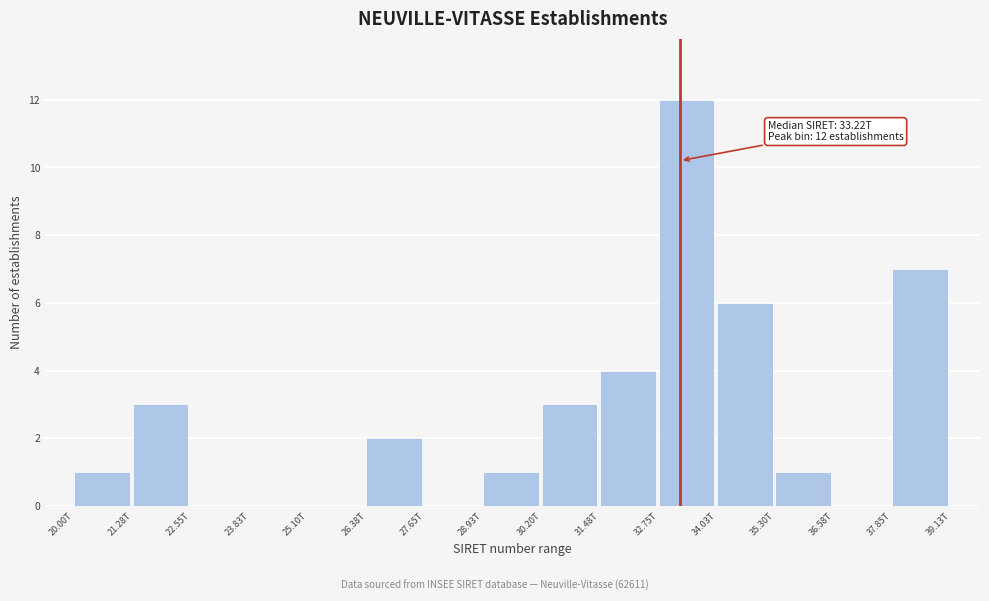

Reading left to right, what are all the values shown in this chart?

20.00T=1	21.28T=3	22.55T=0	23.83T=0	25.10T=0	26.38T=2	27.65T=0	28.93T=1	30.20T=3	31.48T=4	32.75T=12	34.03T=6	35.30T=1	36.58T=0	37.85T=7